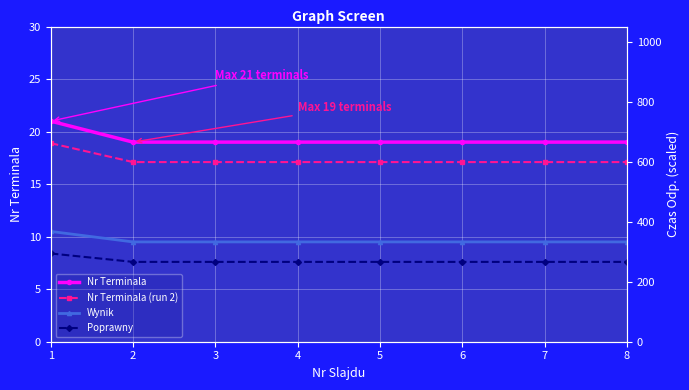

Rank the series by their average value, from highest to lowest.

Nr Terminala, Nr Terminala (run 2), Wynik, Poprawny